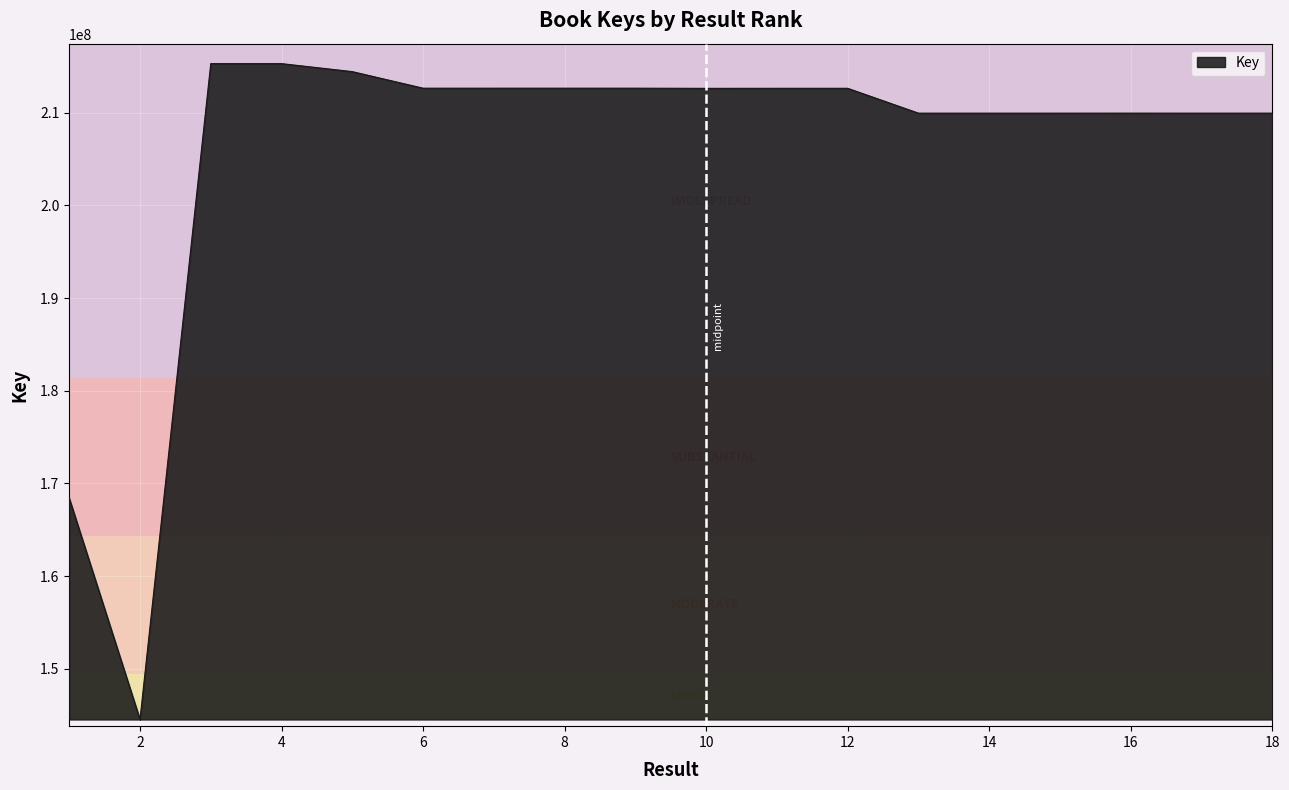

What is the smallest value displayed?

144534903